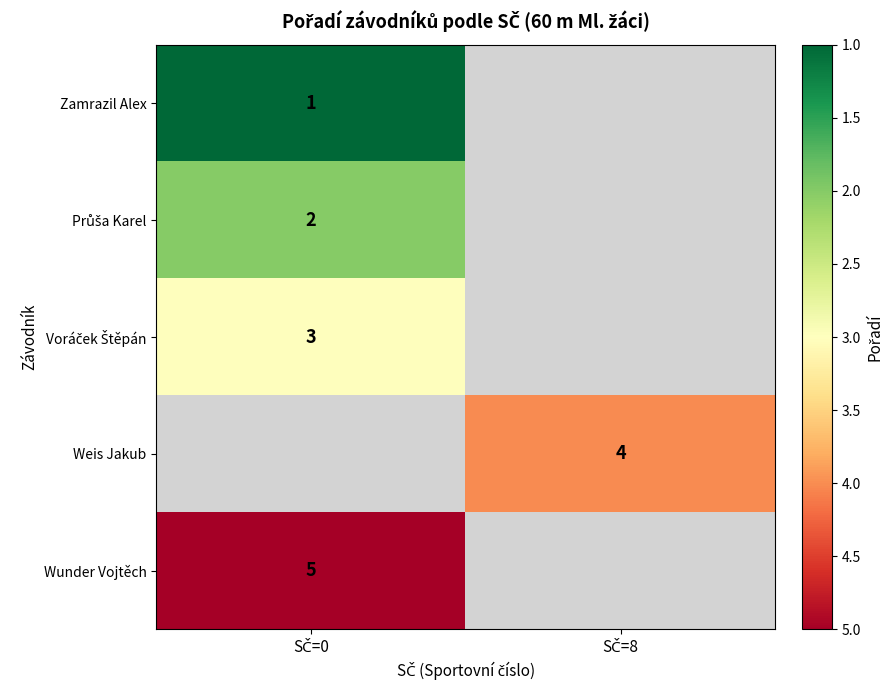

What is the greatest value displayed?

5.0